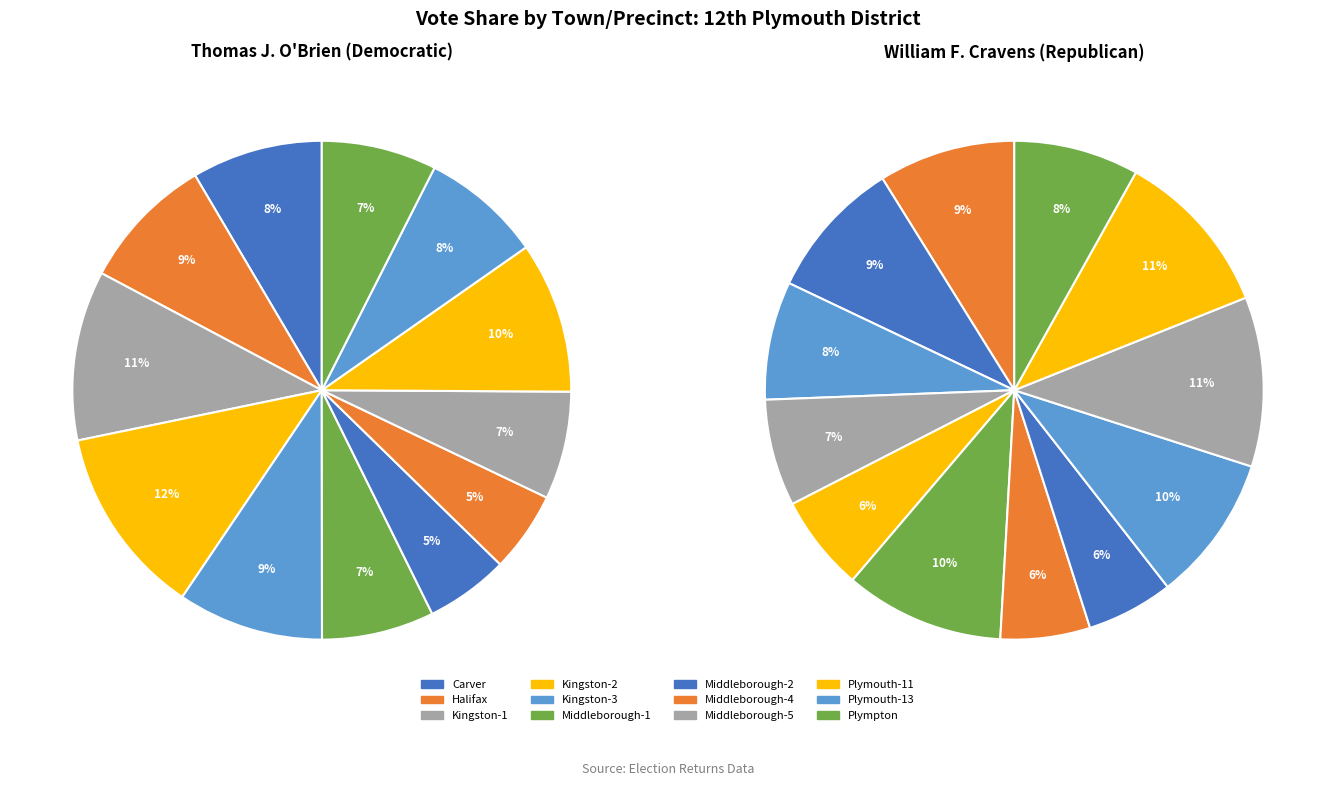

The Middleborough-4 slice represents 13% of the pie. True or false?

False